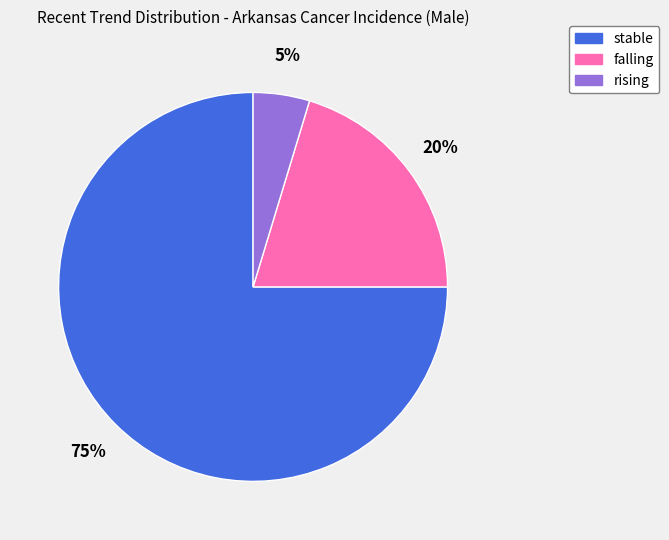

The falling slice represents 11% of the pie. True or false?

False